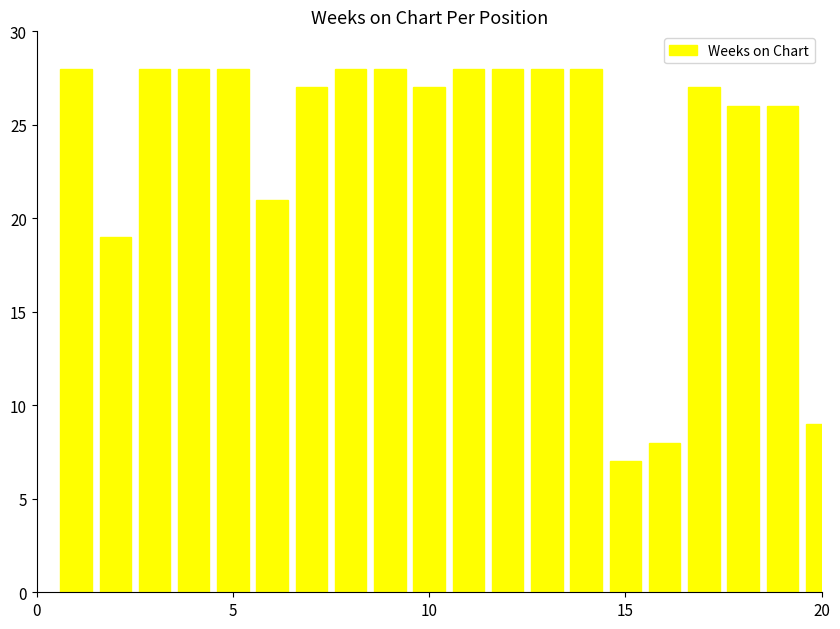

How many distinct data groups are displayed?

1